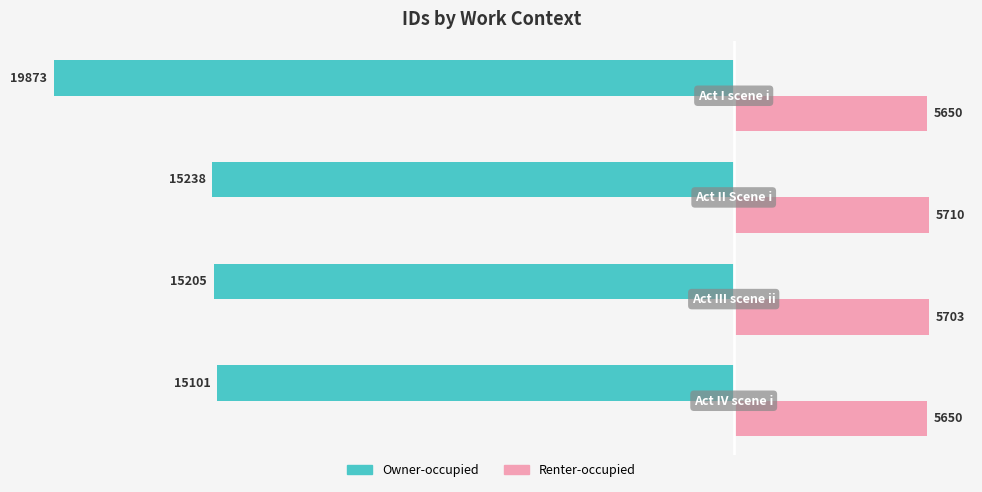

List the series in order of their overall mean, highest first.

Renter-occupied, Owner-occupied